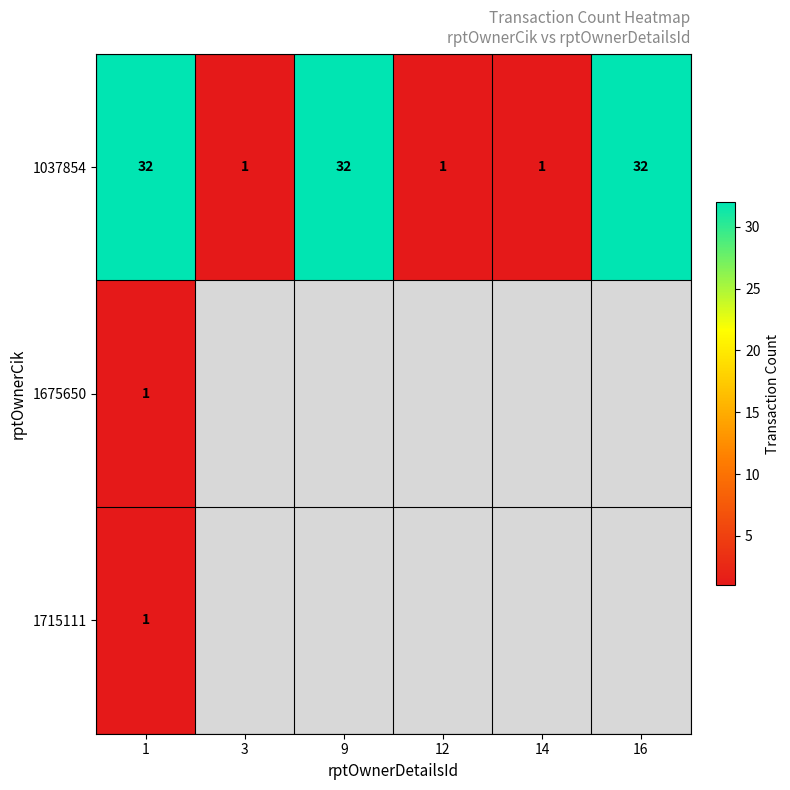

Between 3 and 14, which is larger?

3